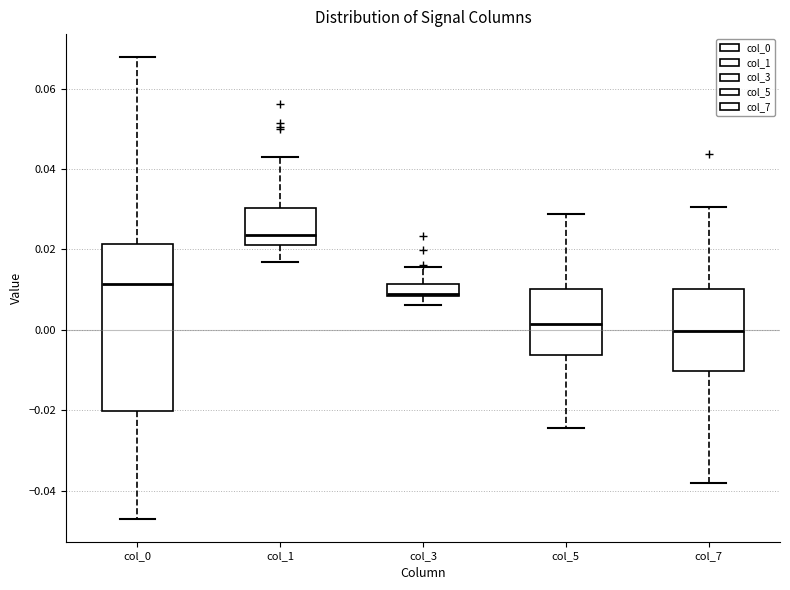

Reading left to right, read every box against the y-axis: the position of its median line, the range the box covers, and the ends of its whiskers. The values are not printed on the chart, so give them approximately, as read against the axis.

col_0: median 0.012, box -0.020 to 0.022, whiskers -0.046 to 0.068
col_1: median 0.024, box 0.022 to 0.030, whiskers 0.016 to 0.042
col_3: median 0.008 (just above the box's lower edge), box 0.008 to 0.012, whiskers 0.006 to 0.016
col_5: median 0.002, box -0.006 to 0.010, whiskers -0.024 to 0.028
col_7: median 0.000, box -0.010 to 0.010, whiskers -0.038 to 0.030